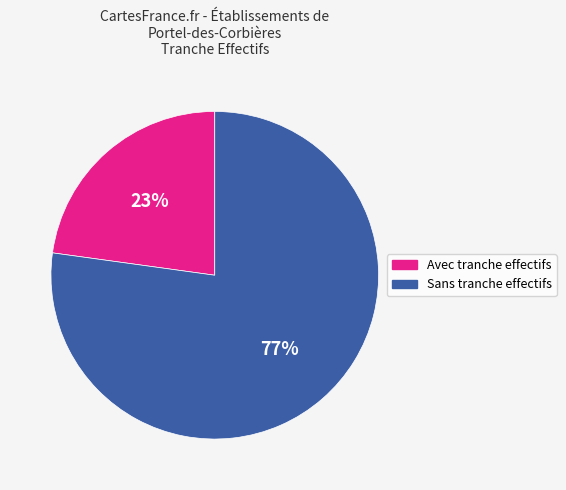

How many segments does this pie chart have?

2